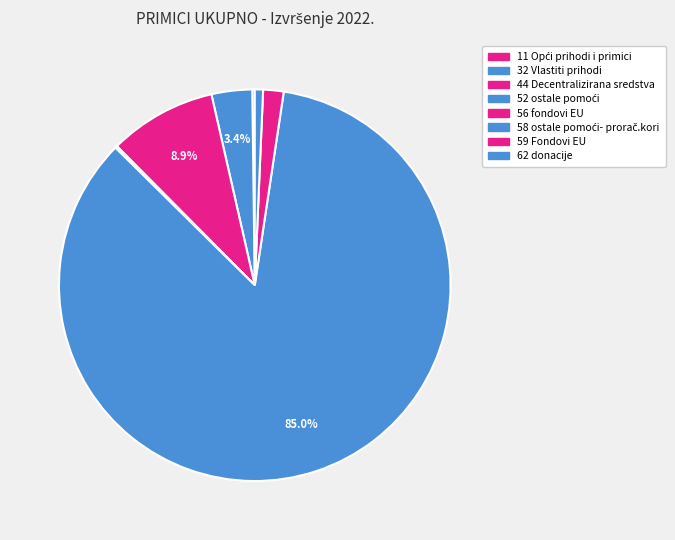

To the nearest percent, what is the average slice percentage?

12%